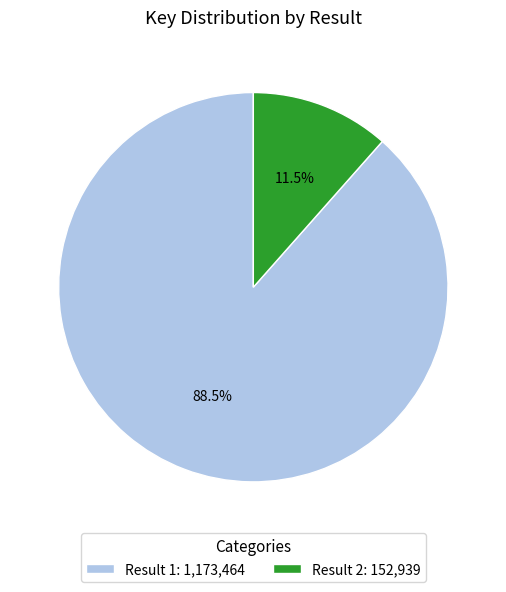

Rank the categories by value from lowest to highest.

Result 2: 152,939, Result 1: 1,173,464